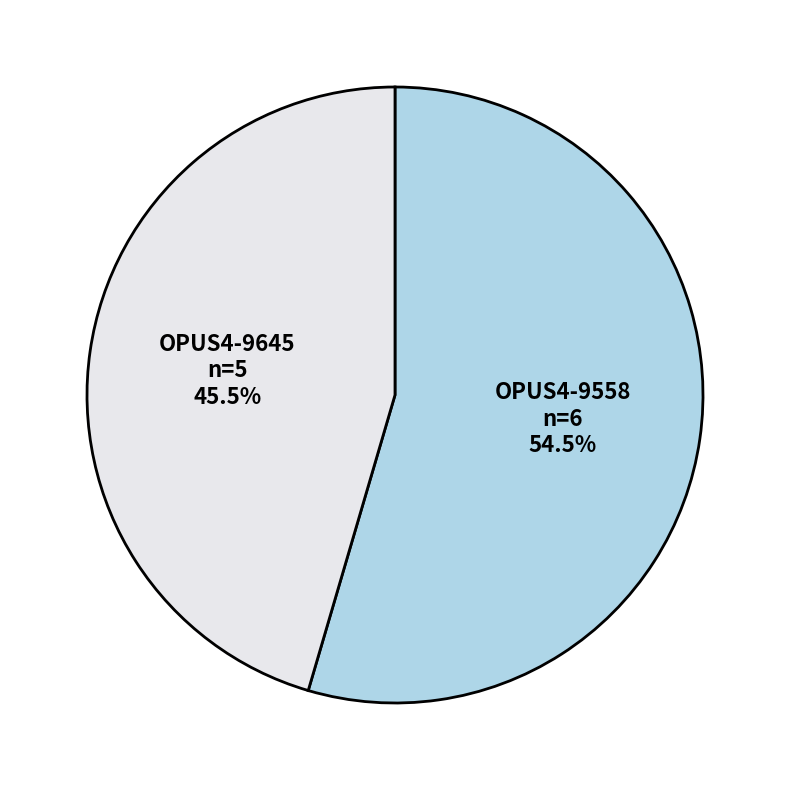

Rank the categories by value from lowest to highest.

OPUS4-9645, OPUS4-9558